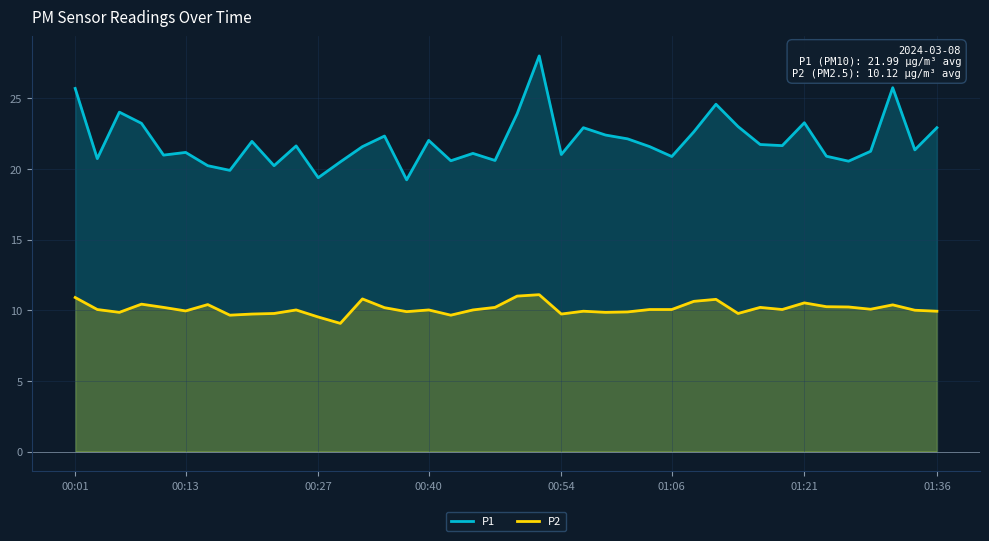

Which series has the largest range (max minus min)?

P1